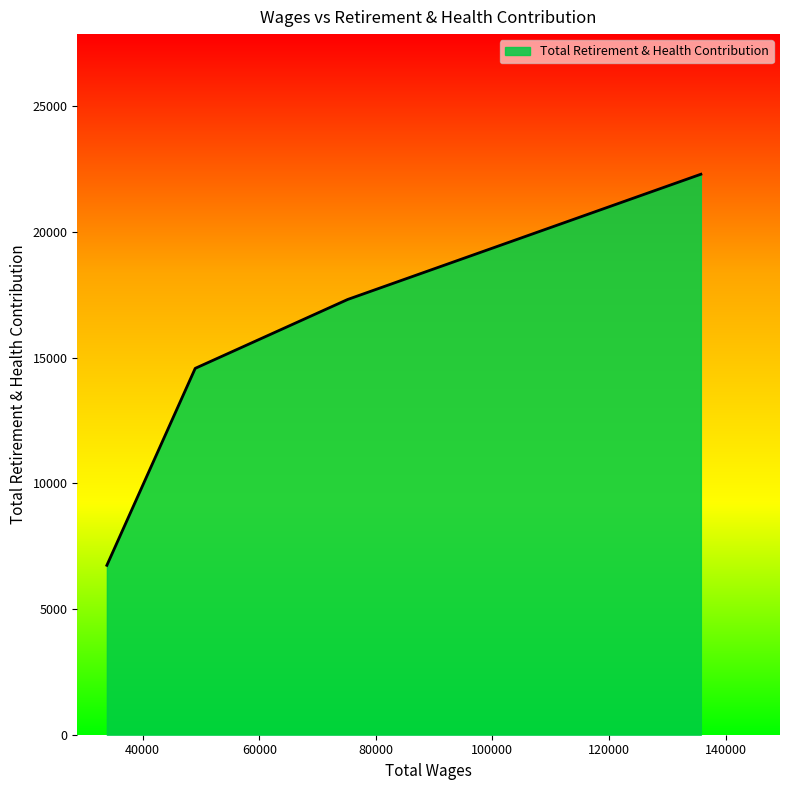

What is the minimum value shown in the chart?

6738